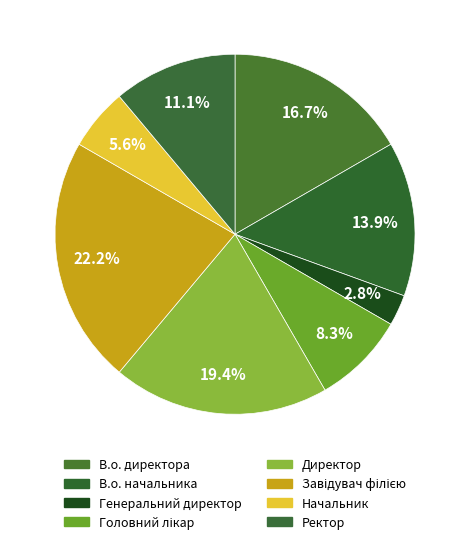

How many segments does this pie chart have?

8